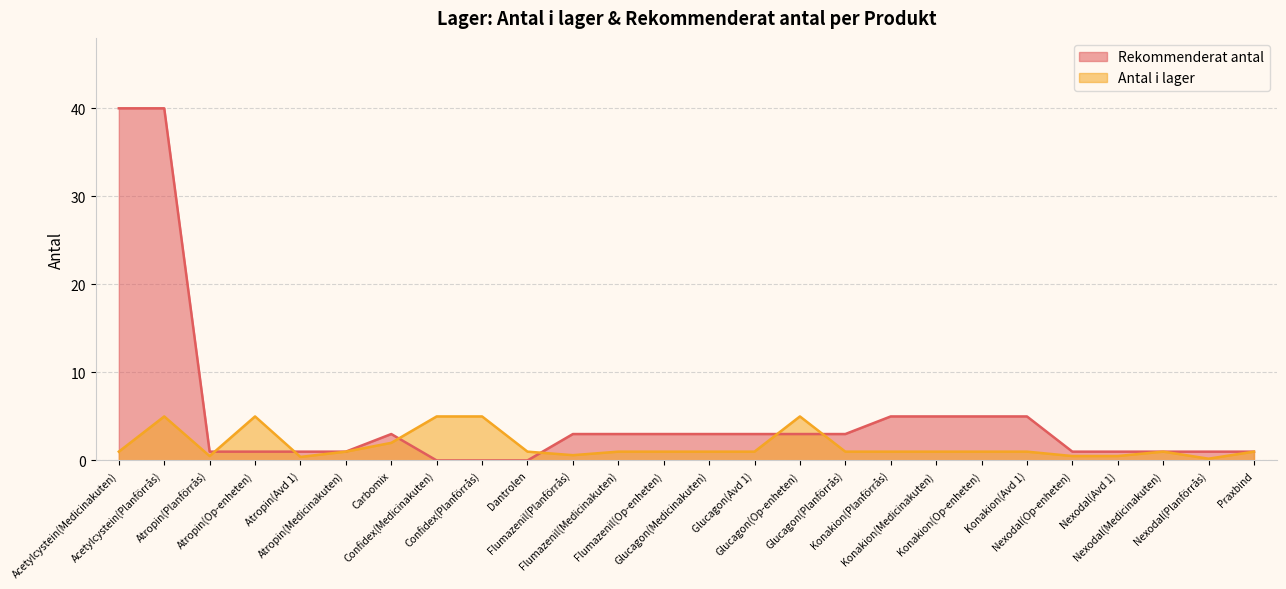

Which series has the widest spread of values?

Rekommenderat antal